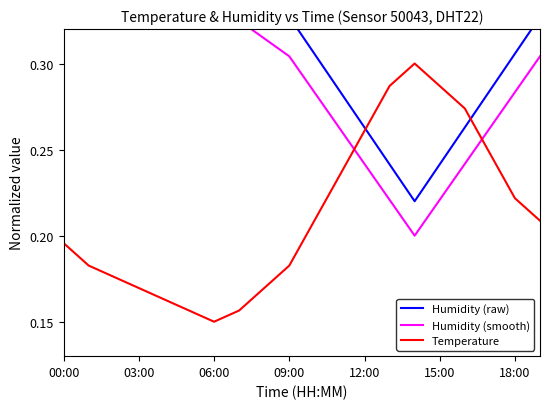

What is the value of the Humidity (smooth) point at the 7th from the left?

0.3